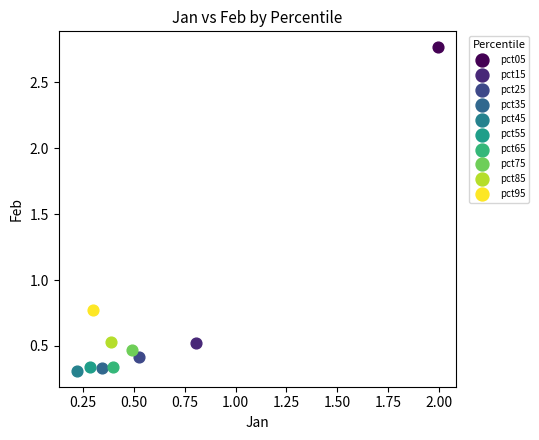

What are all the series names shown in the legend?

pct05, pct15, pct25, pct35, pct45, pct55, pct65, pct75, pct85, pct95